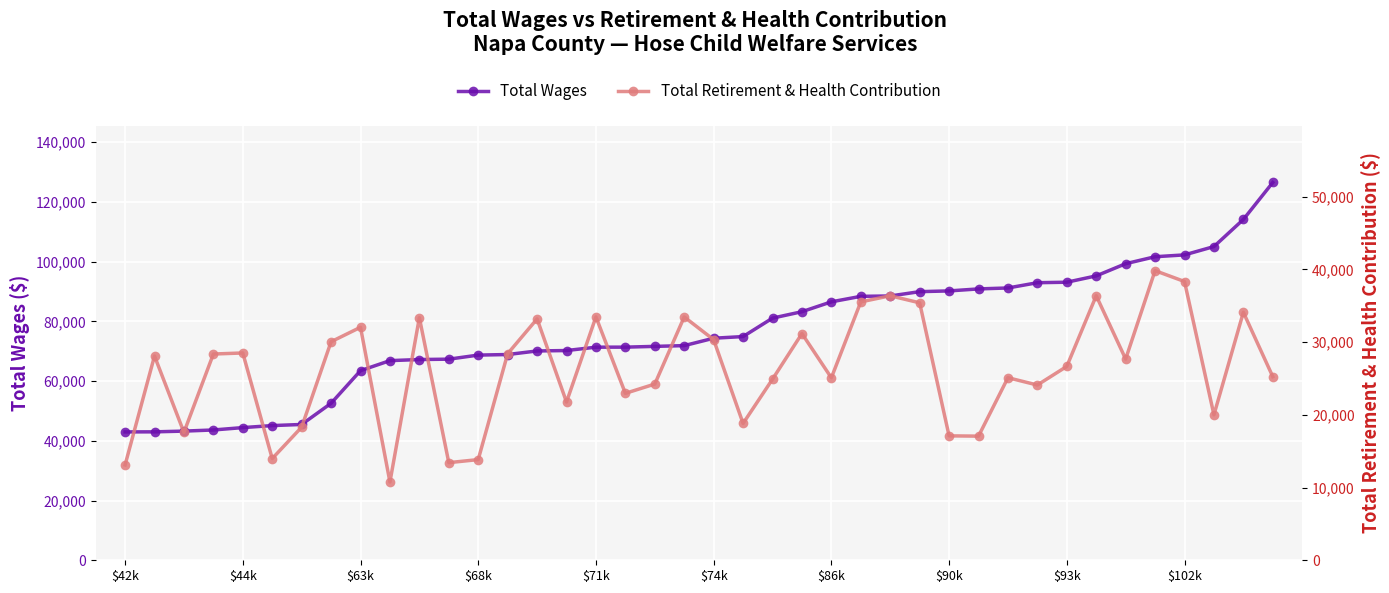

How many lines are shown in the chart?

2